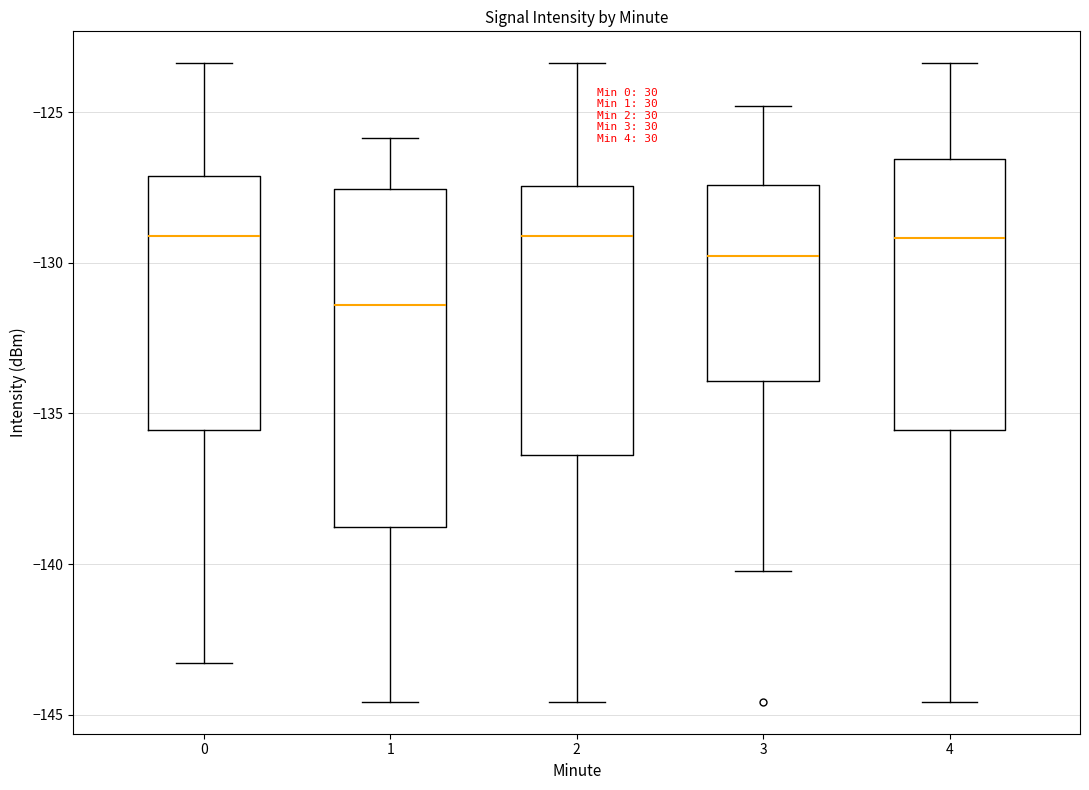

Reading left to right, transcribe this box plot: for each box, give where its median line is, the range the box spans, and where its two whiskers end, as read against the y-axis. The values are not printed on the chart, so give them approximately, as read against the axis.

0: median -129.0, box -135.5 to -127.0, whiskers -143.5 to -123.5
1: median -131.5, box -139.0 to -127.5, whiskers -144.5 to -126.0
2: median -129.0, box -136.5 to -127.5, whiskers -144.5 to -123.5
3: median -130.0, box -134.0 to -127.5, whiskers -140.0 to -125.0
4: median -129.0, box -135.5 to -126.5, whiskers -144.5 to -123.5